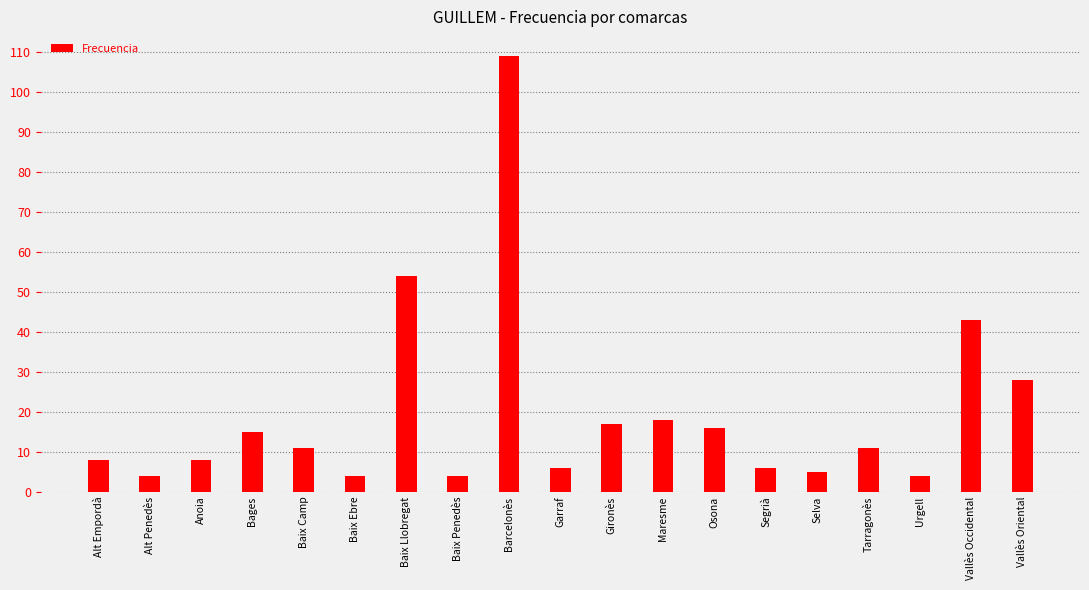

How many categories are shown in the chart?

19